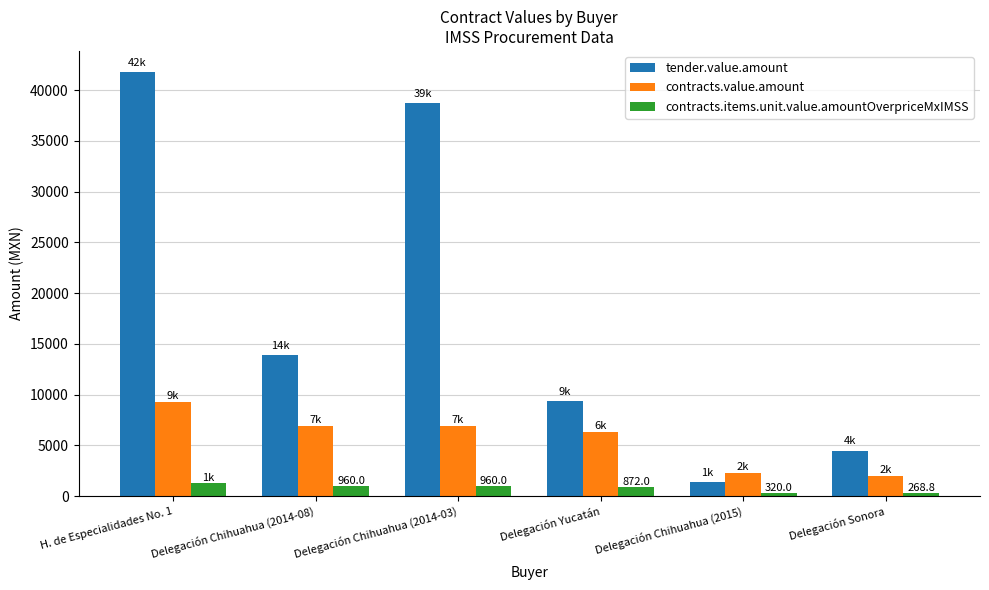

What is the difference between the highest and lowest values at Delegación Chihuahua (2015)?

2000.0